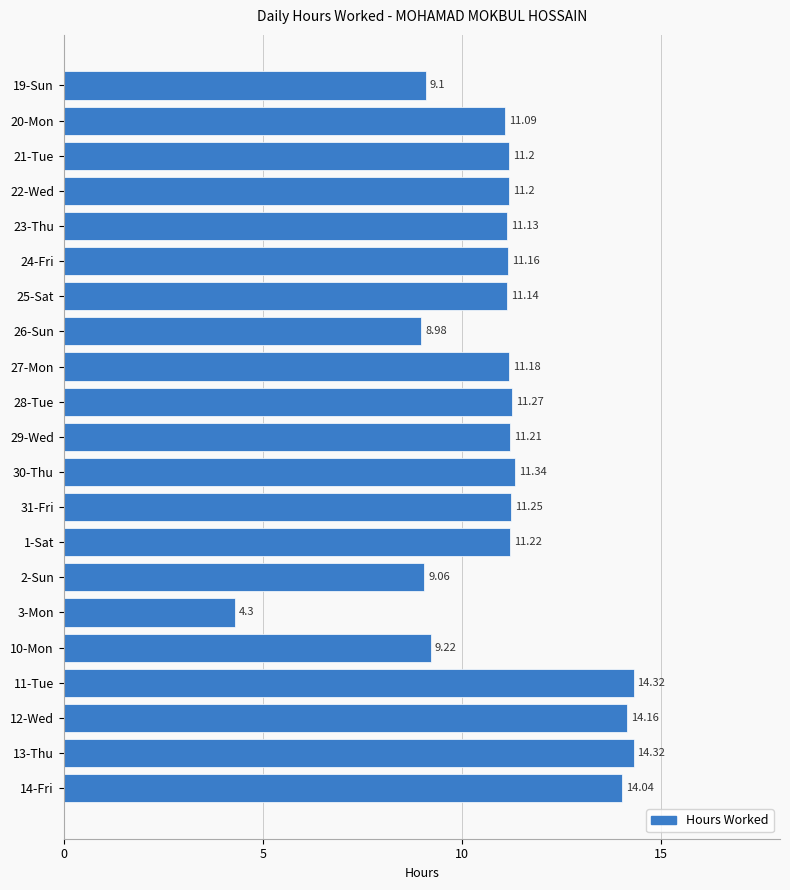

What is the difference between the second highest and minimum values?

10.0